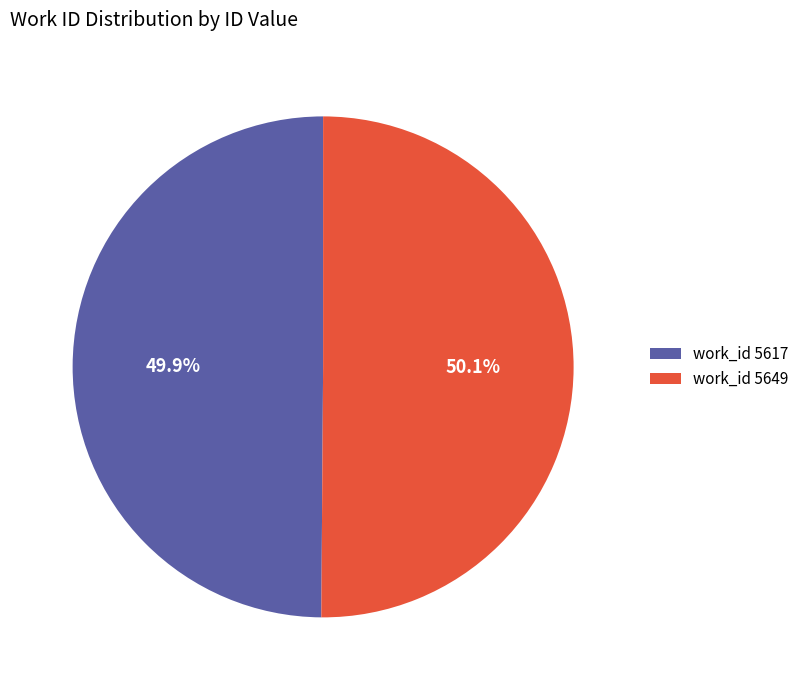

How many segments does this pie chart have?

2